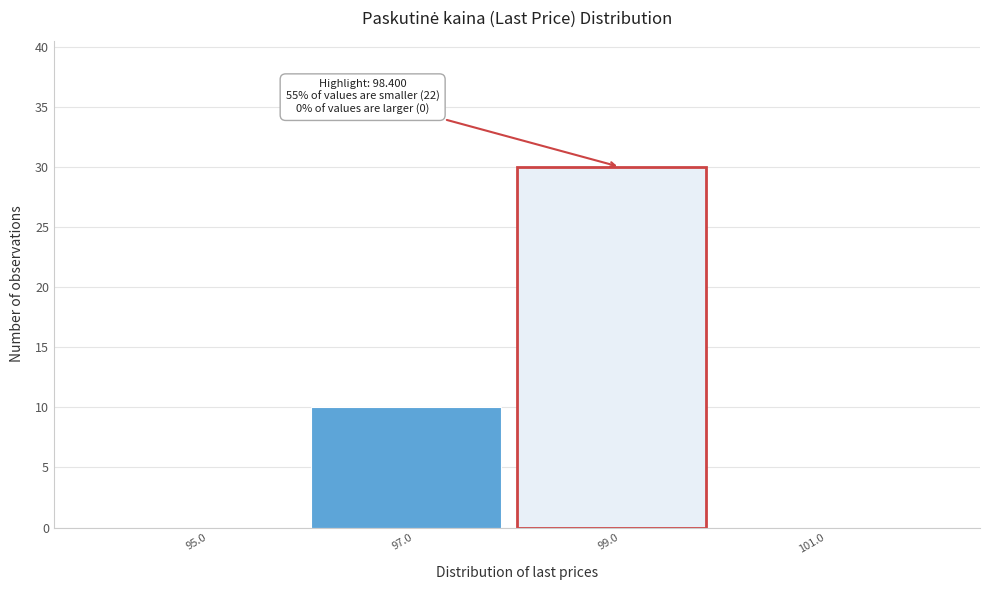

Over which range of the x-axis is the bar tallest?

98 to 100